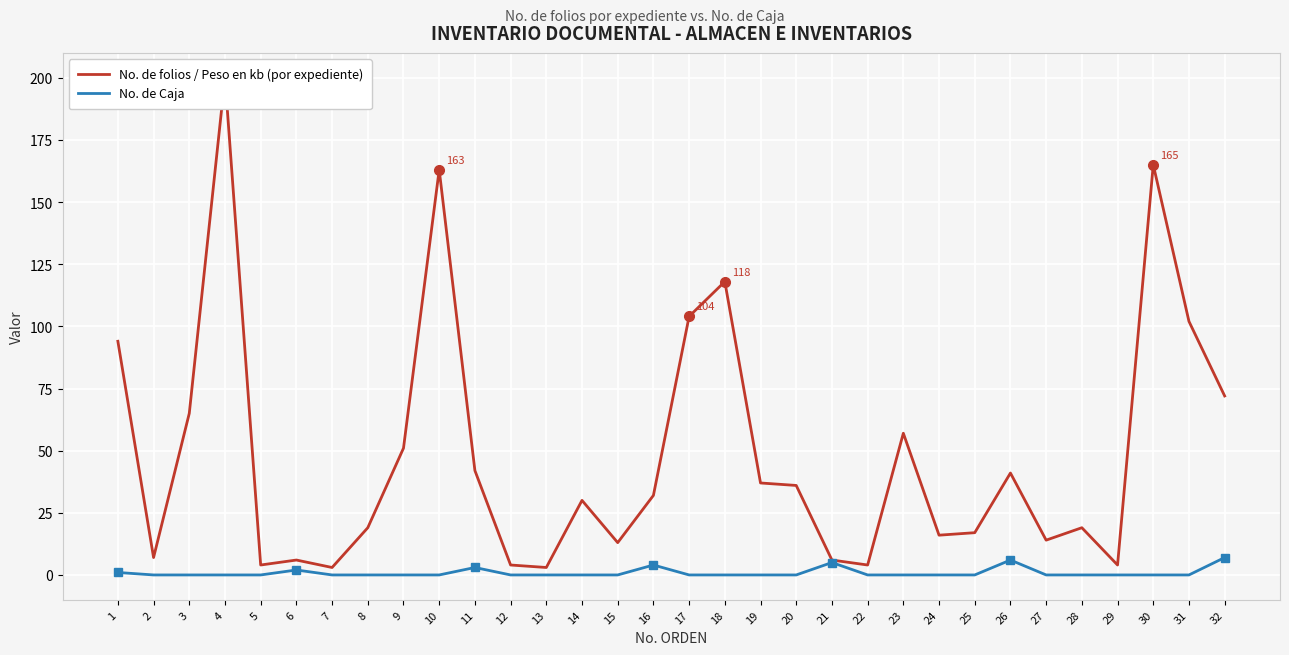

What is the value of the No. de folios / Peso en kb (por expediente) point at the 14th from the left?

30